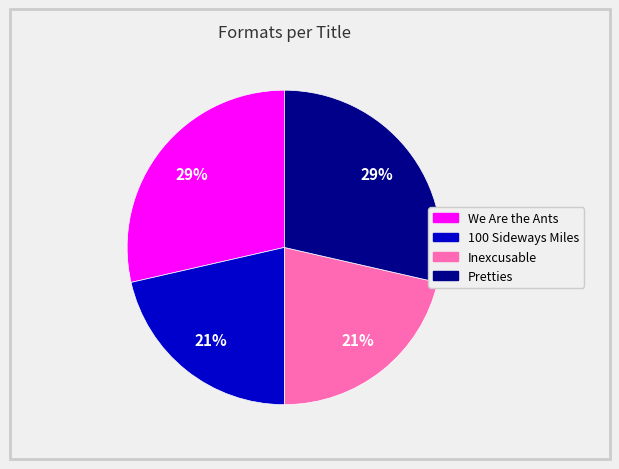

What percentage is the Inexcusable slice, to the nearest percent?

21%